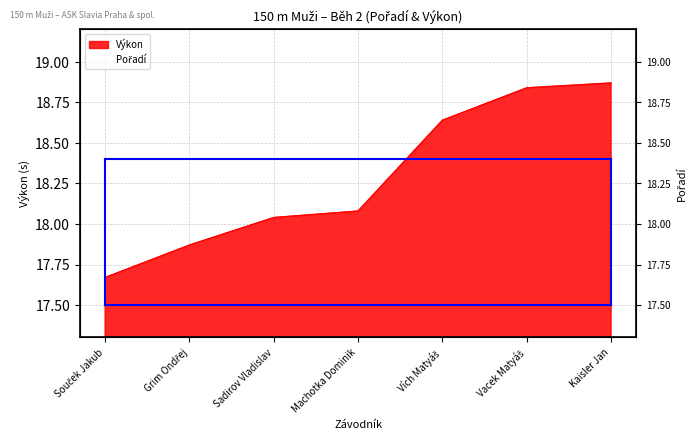

What is the minimum value shown in the chart?

17.7